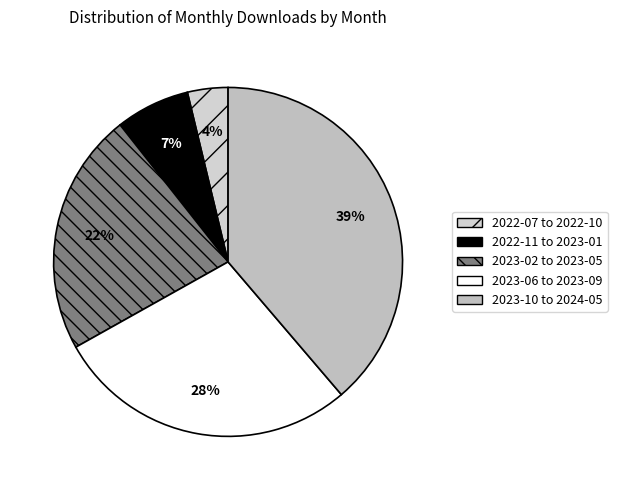

Count the number of slices in the pie.

5